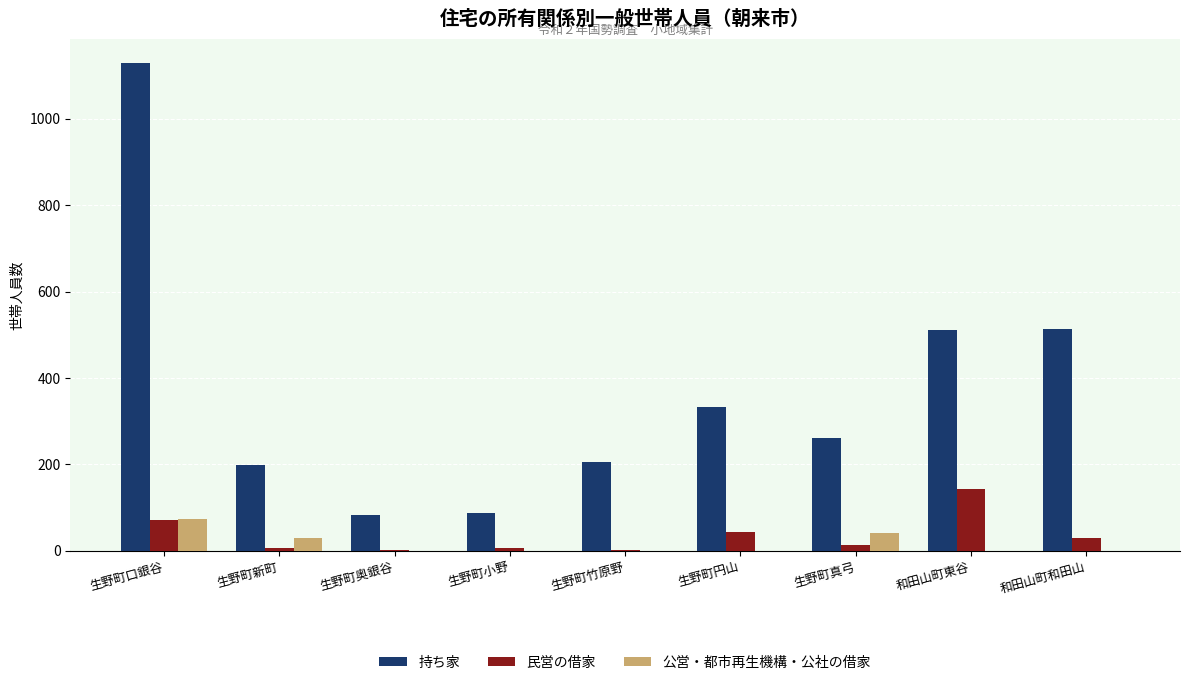

What is the sum of all 持ち家 values?

3322